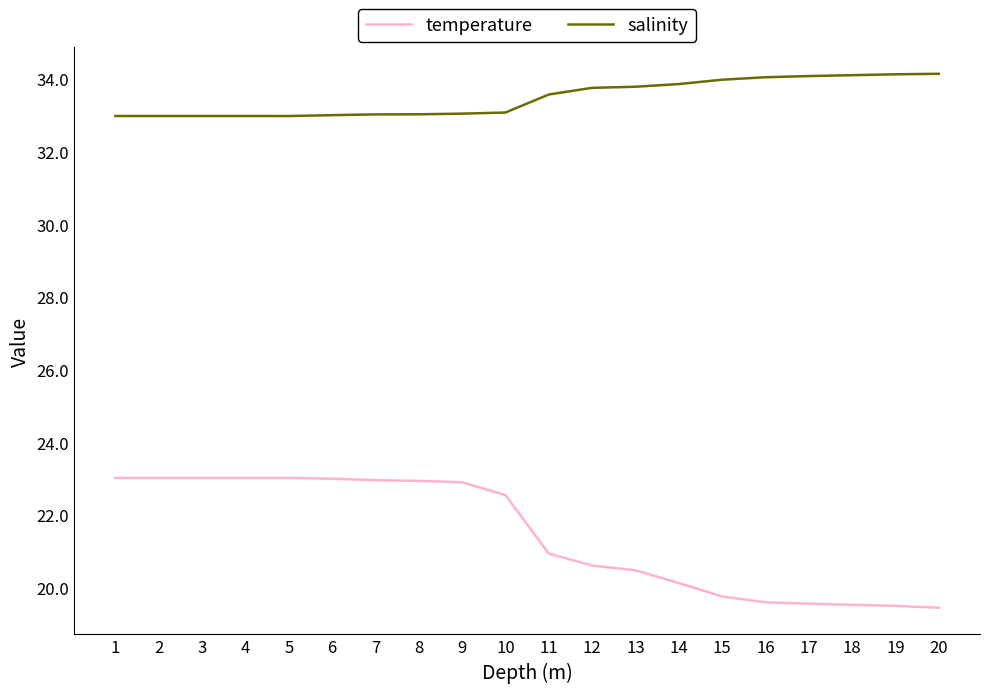

How many lines are shown in the chart?

2